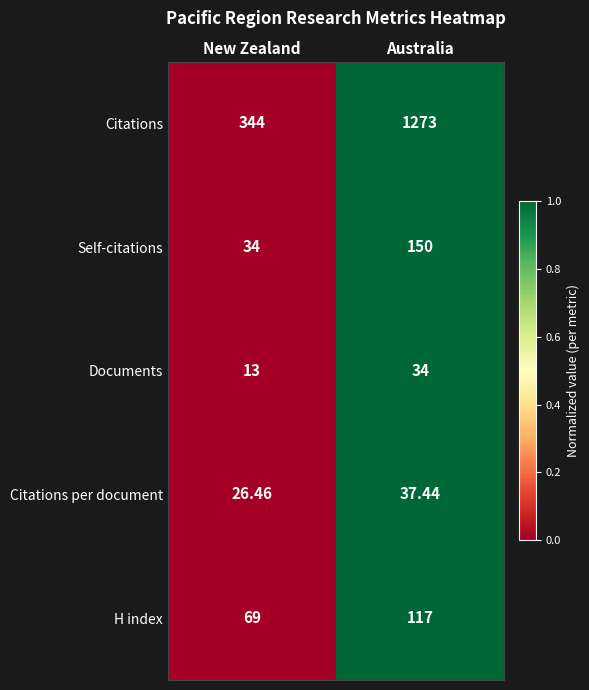

At which category does the chart reach its peak across all series?

Australia